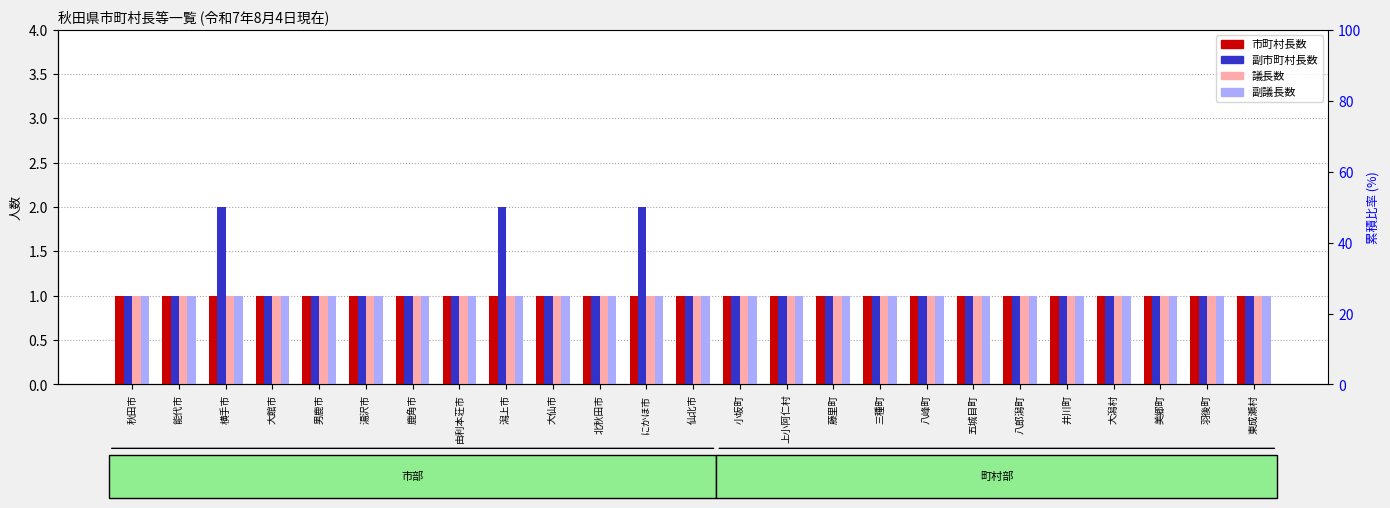

The value of 市町村長数 at 八郎潟町 is 1. True or false?

True